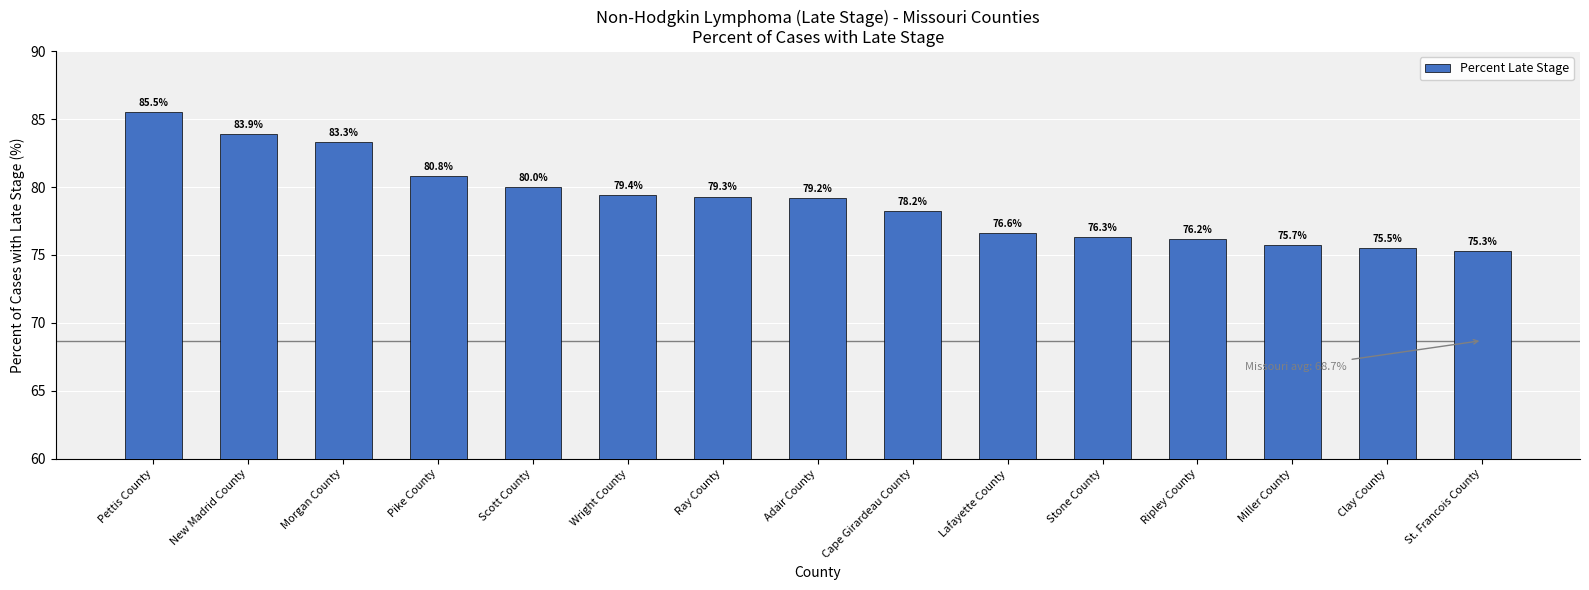

What is the value of the 10th bar from the left?

76.6